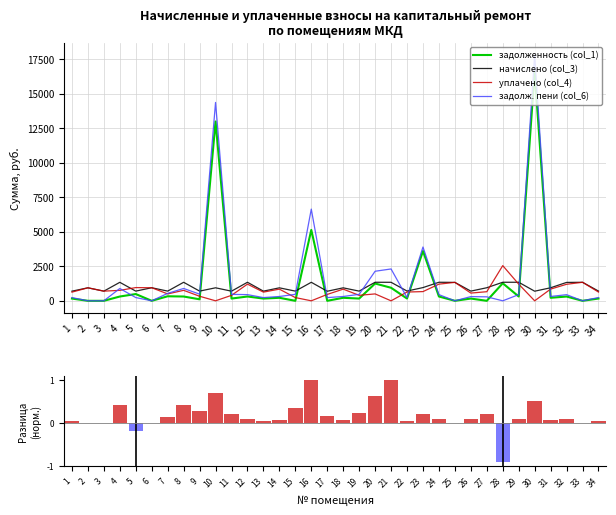

What is the sum of the начислено (col_3) values at 28 and 12?

2689.4